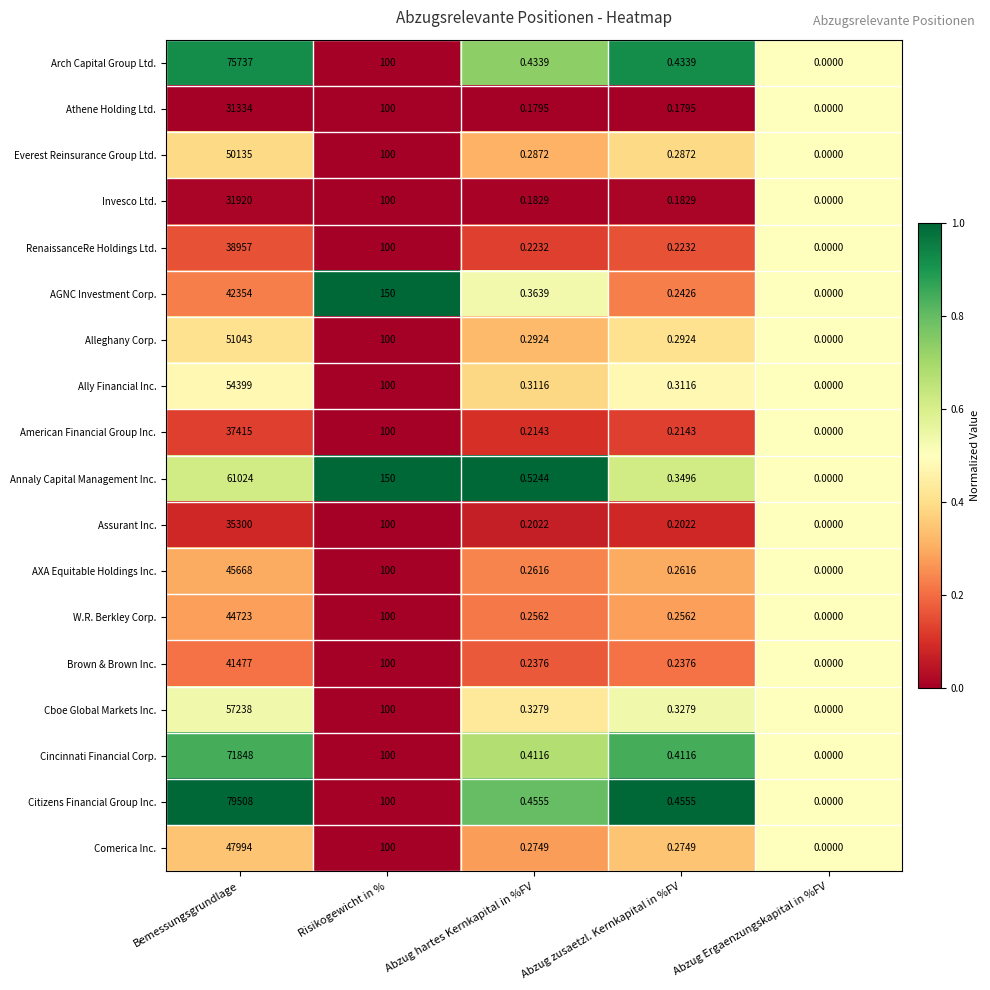

Rank the series by their maximum value, from lowest to highest.

Athene Holding Ltd., Invesco Ltd., Assurant Inc., American Financial Group Inc., RenaissanceRe Holdings Ltd., Brown & Brown Inc., AGNC Investment Corp., W.R. Berkley Corp., AXA Equitable Holdings Inc., Comerica Inc., Everest Reinsurance Group Ltd., Alleghany Corp., Ally Financial Inc., Cboe Global Markets Inc., Annaly Capital Management Inc., Cincinnati Financial Corp., Arch Capital Group Ltd., Citizens Financial Group Inc.